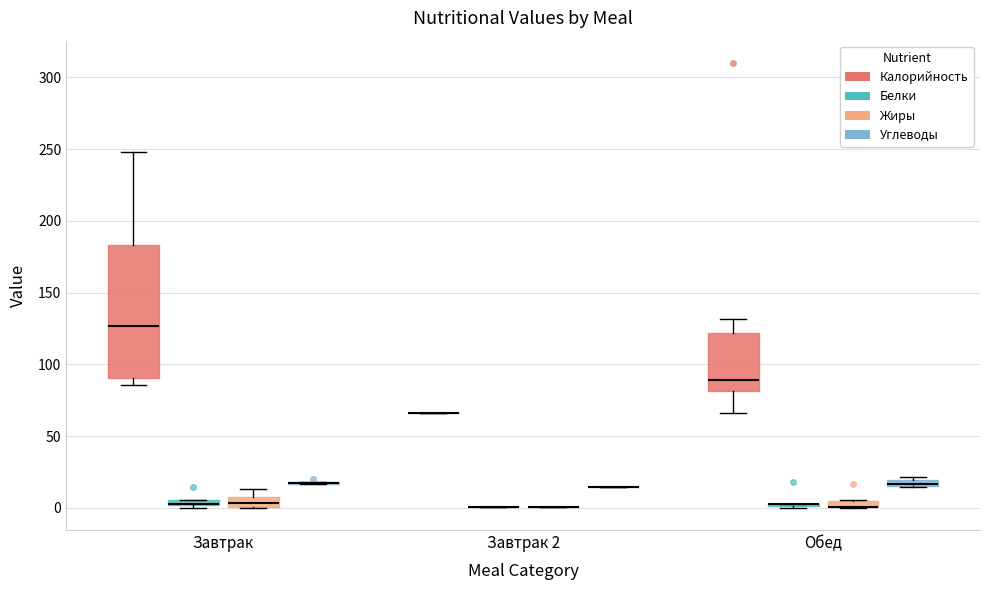

Which box is the tallest, from its lower edge to its upper edge?

Завтрак (Калорийность)